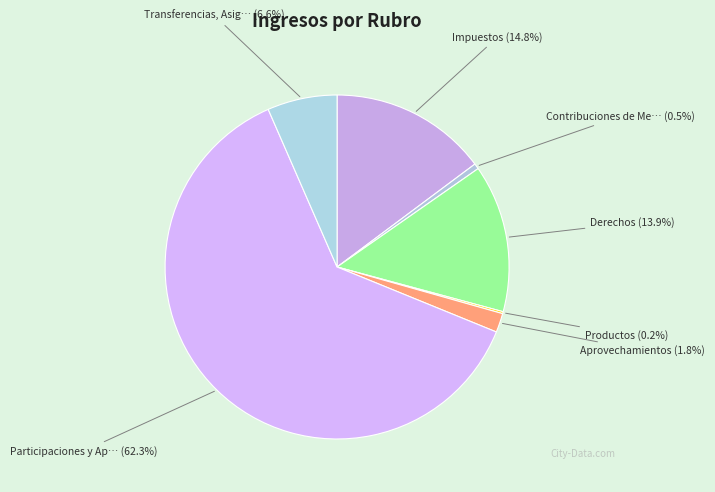

Which slice is the smallest?

Productos